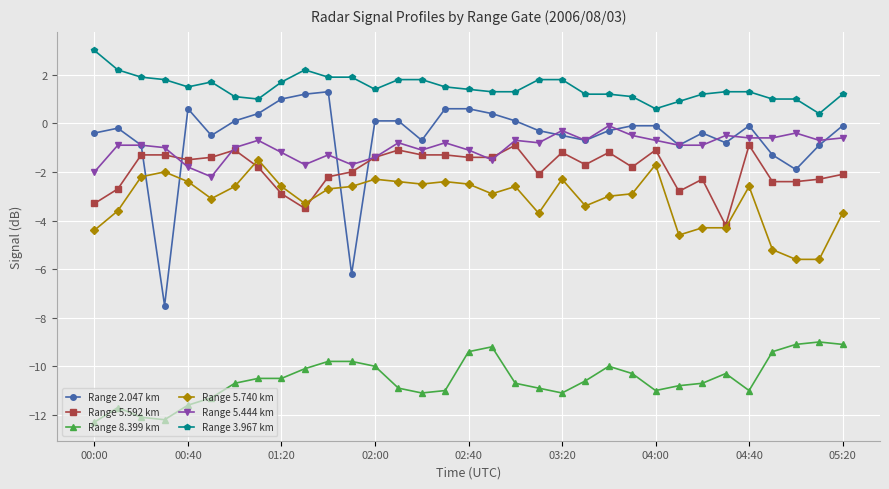

What is the smallest value displayed?

-12.3